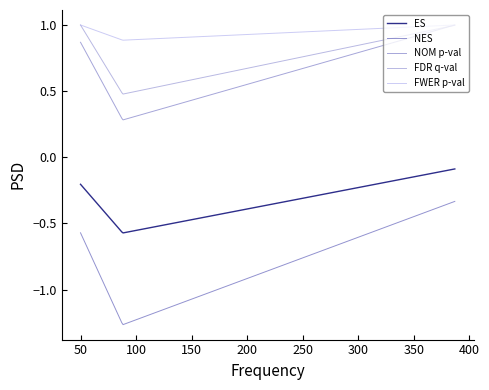

Which series has the largest range (max minus min)?

NES